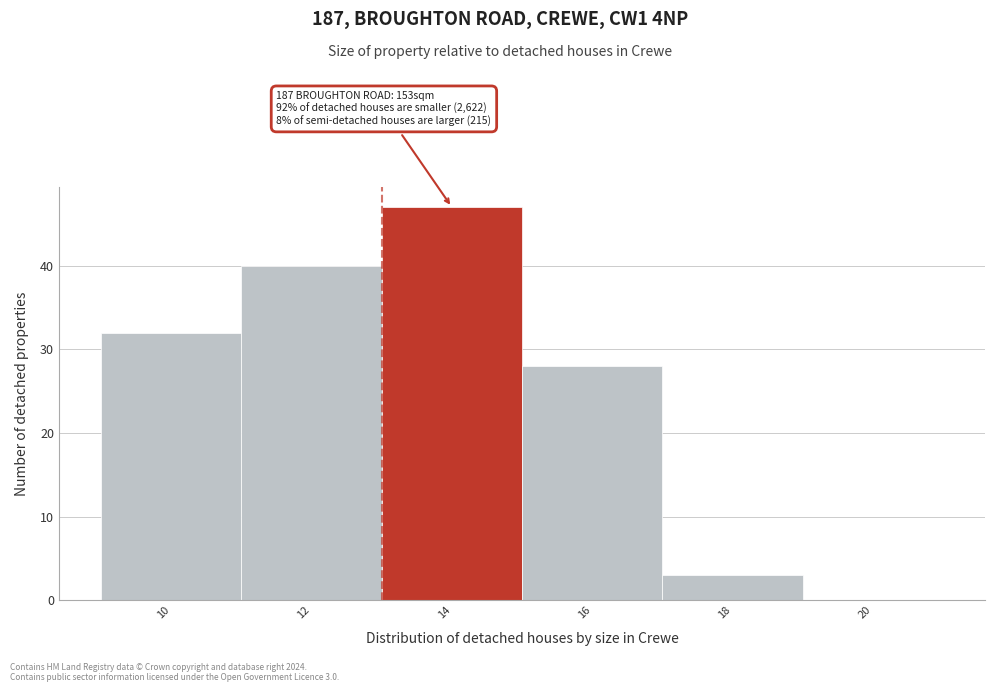

Reading right to left, what are all the values shown in this chart?

20=0	18=3	16=28	14=47	12=40	10=32